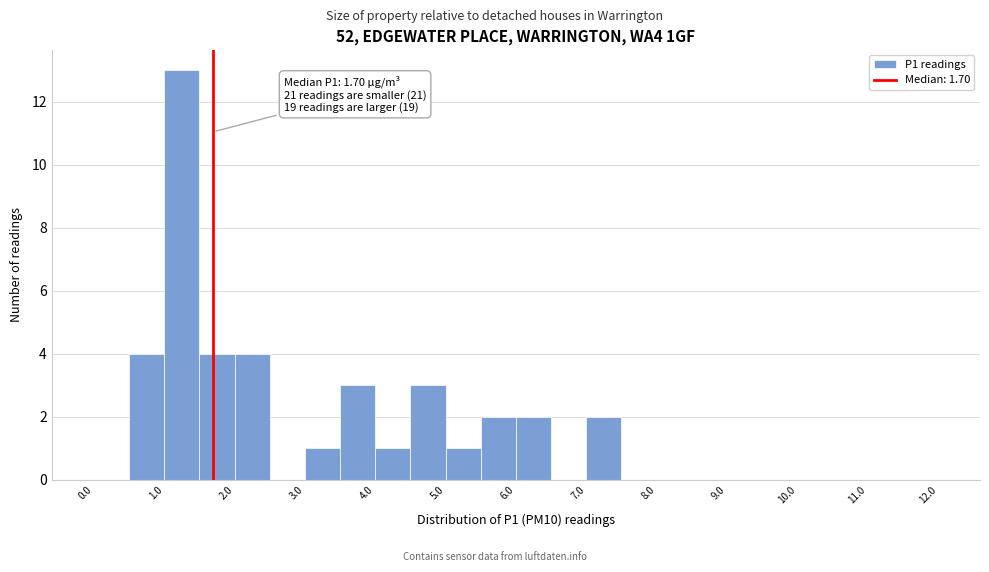

Which range on the x-axis has the tallest bar?

1.0 to 1.5